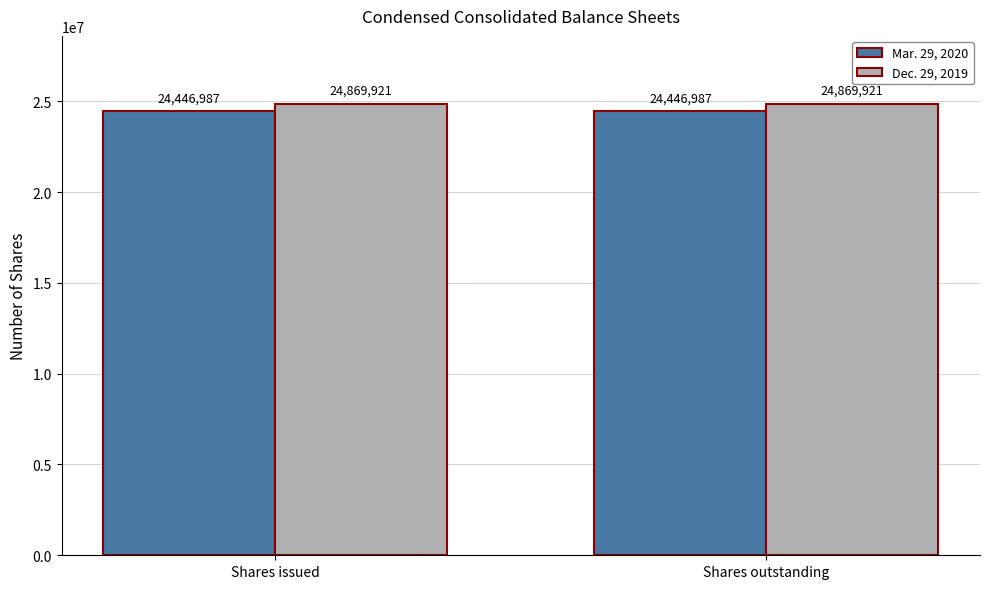

Rank the series at Shares outstanding from highest to lowest value.

Dec. 29, 2019, Mar. 29, 2020